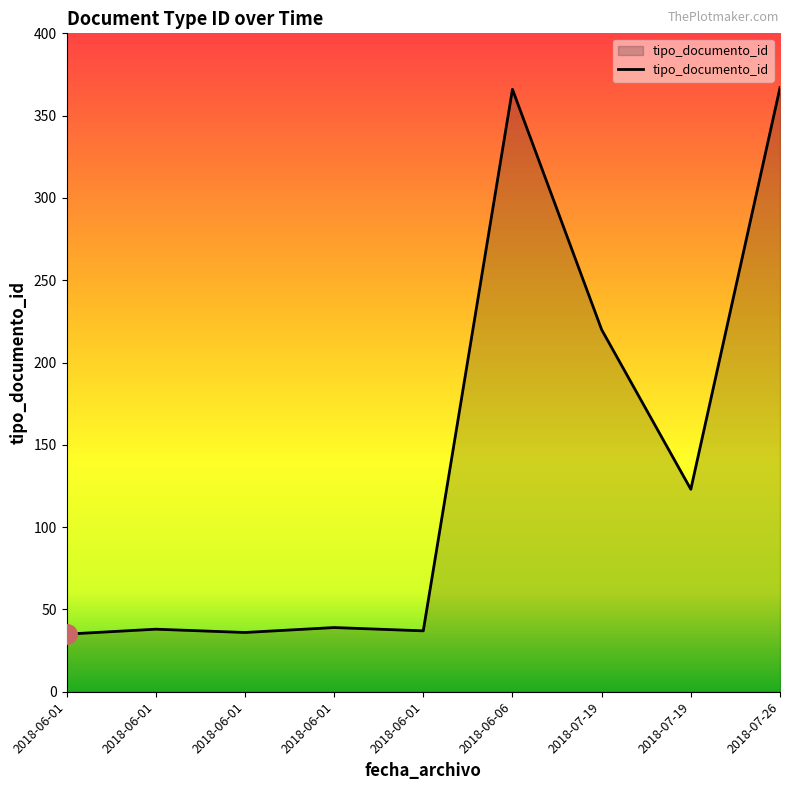

How many lines are shown in the chart?

1